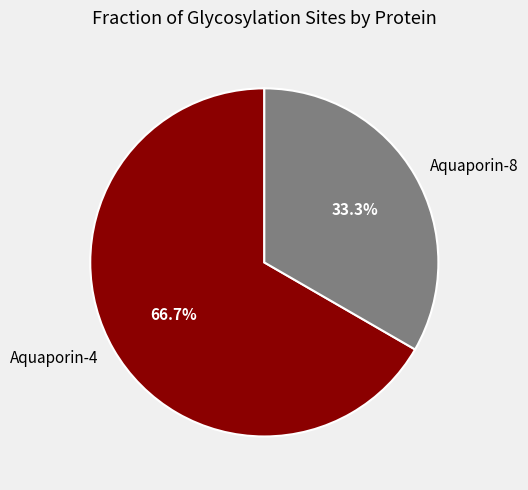

Approximately how many times larger is the value at Aquaporin-8 compared to Aquaporin-4?

0.5